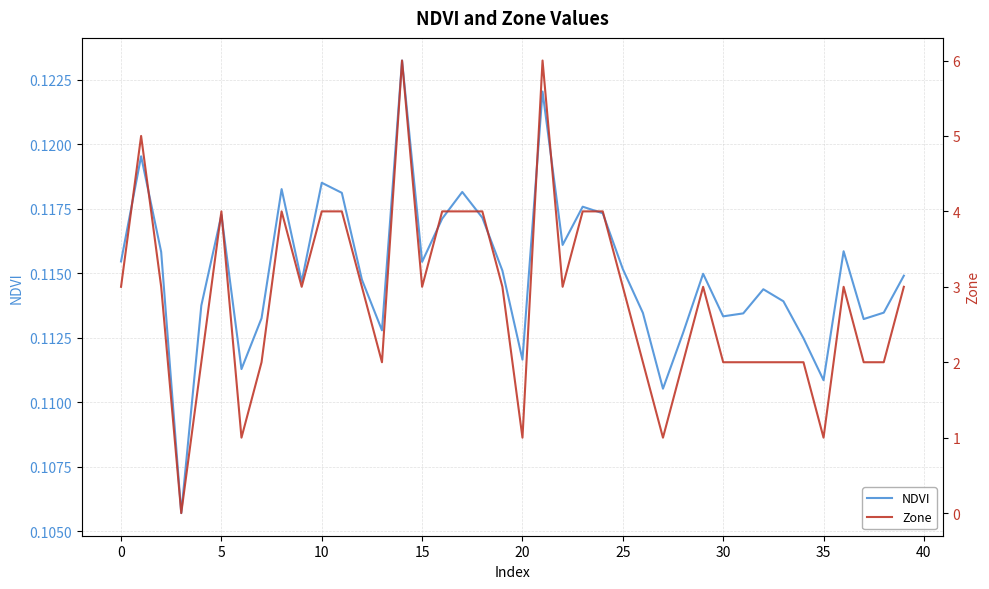

What is the lowest value of the NDVI series?

0.1